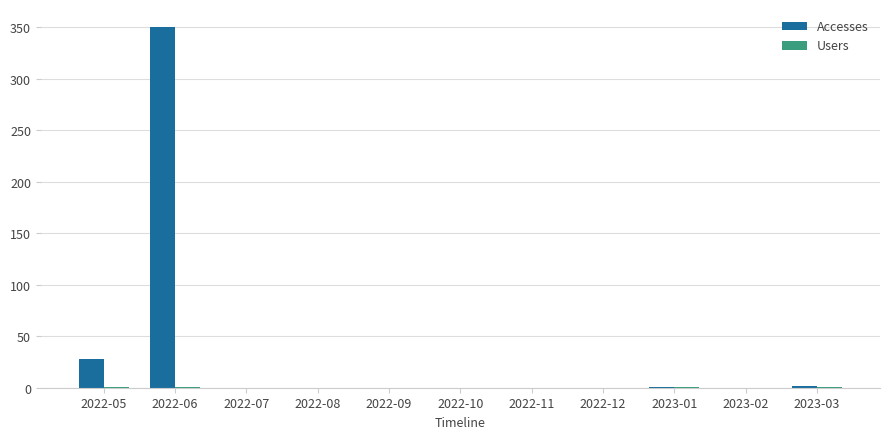

At which category is the sum across all series the highest?

2022-06